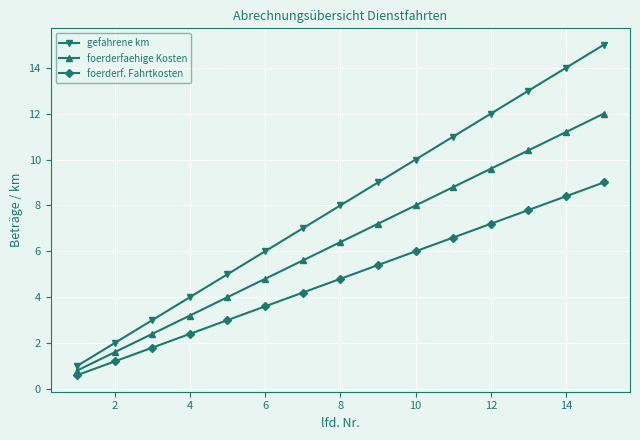

What is the smallest value displayed?

0.6